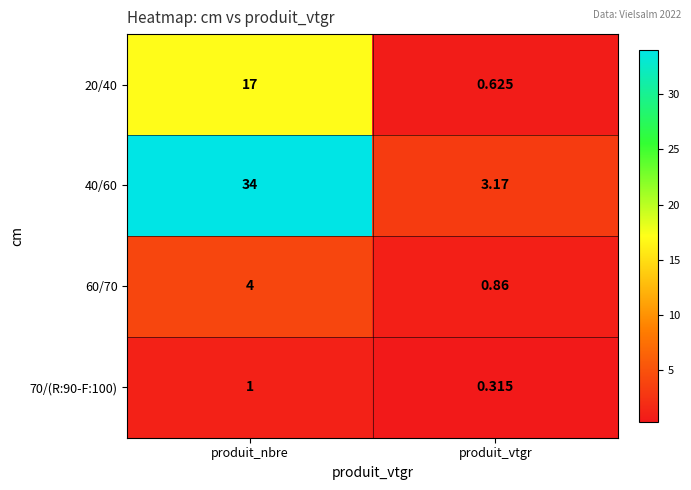

Which category has the lowest value in the 40/60 series?

produit_vtgr